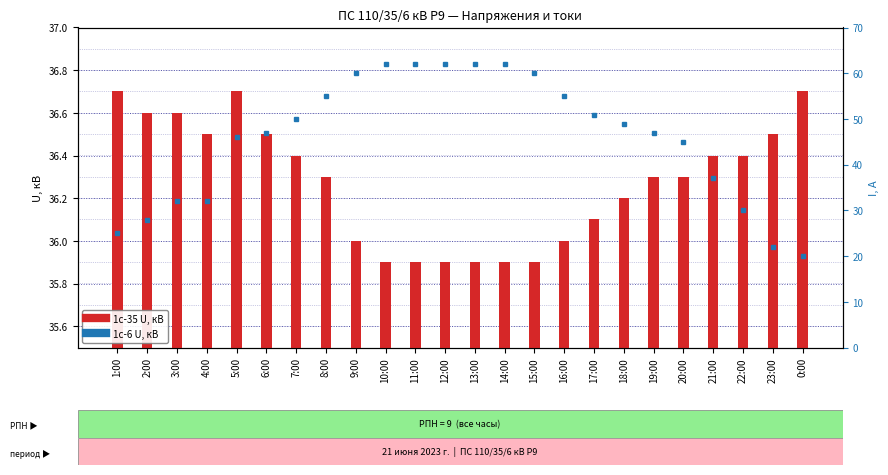

Is the value of Т1 I 110кВ, А at 0:00 greater than the value of 1с-35 U, кВ at 3:00?

No